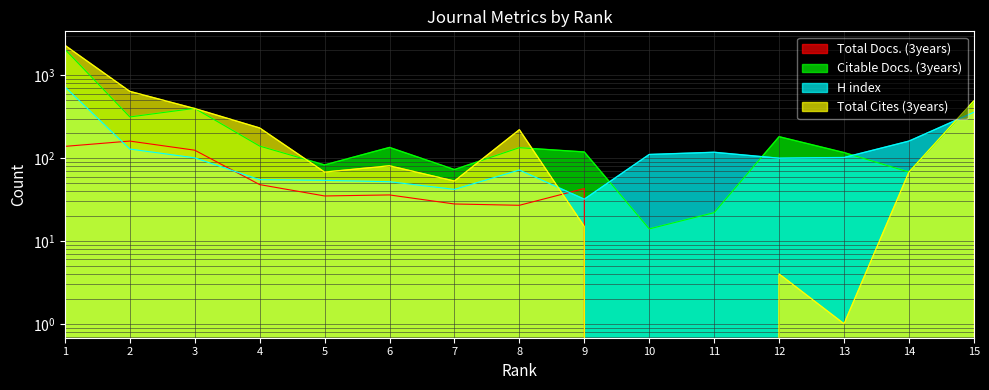

True or false: Total Docs. (3years) has more than 1 interior local peaks.

True